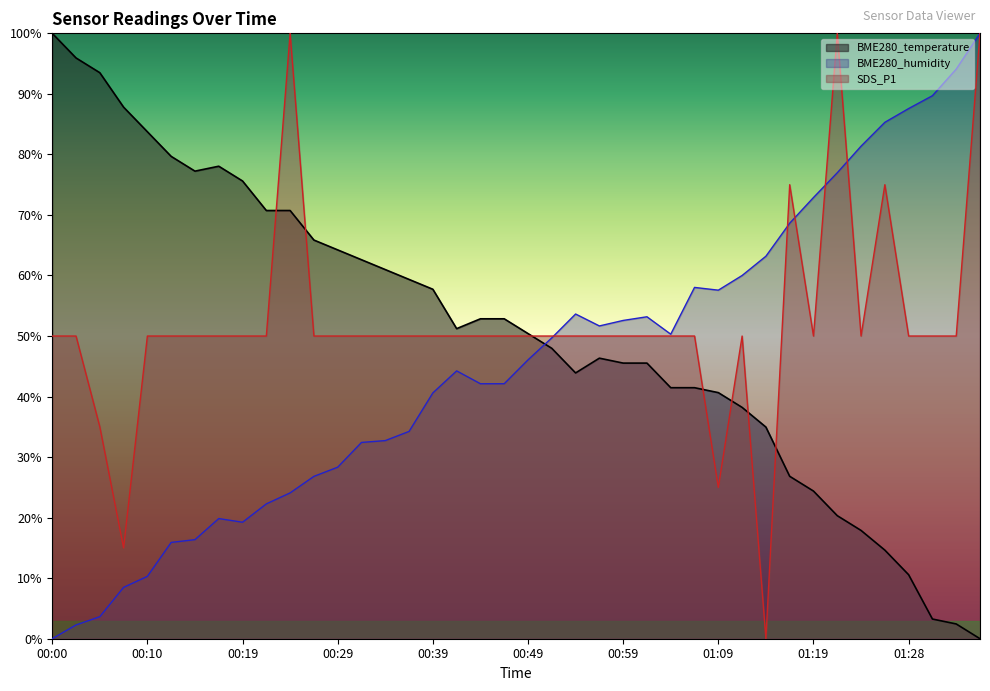

At which label does BME280_temperature reach its minimum?

01:36